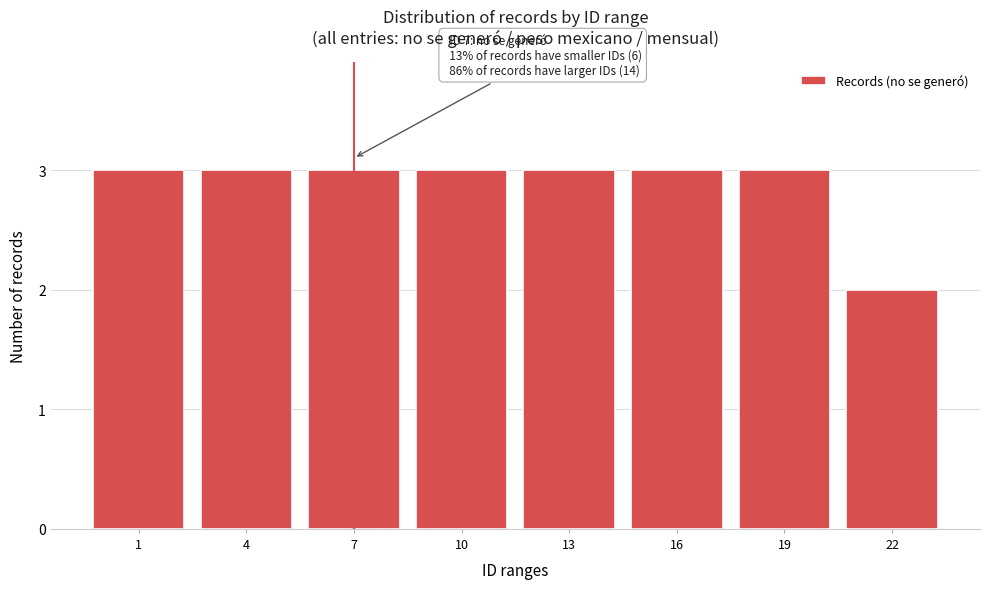

Reading left to right, extract all data points from this chart.

3	3	3	3	3	3	3	2